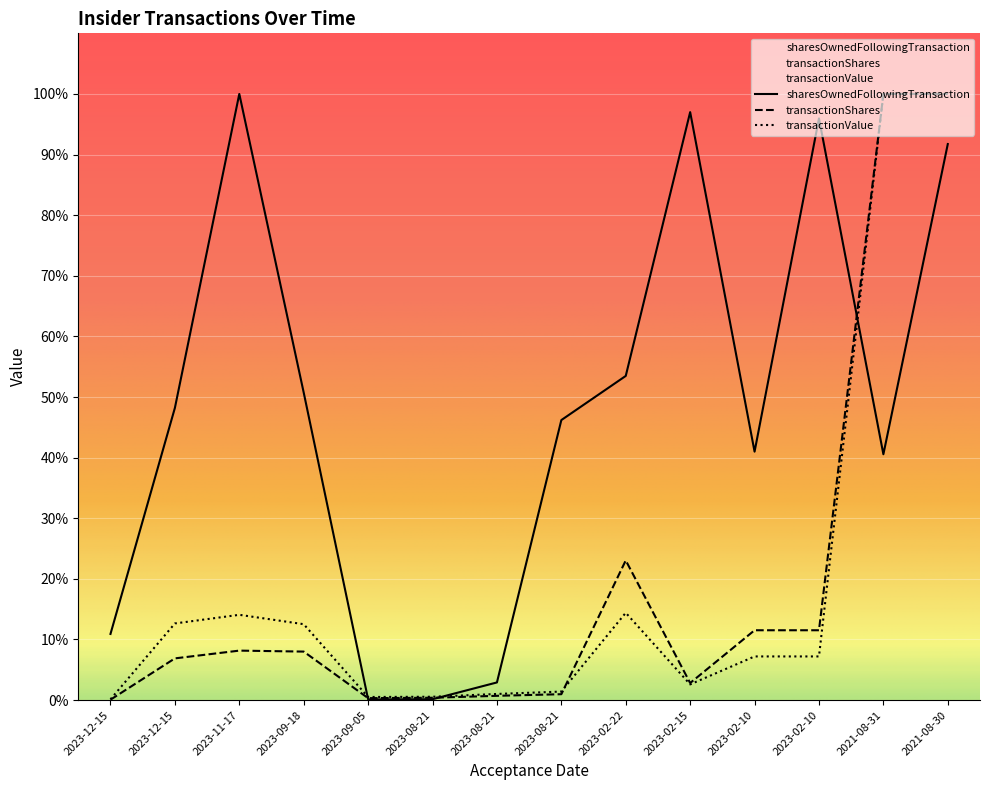

Reading left to right, what are all the values shown in this chart?

transactionShares: 5441.9	585000.7	693838.0	680233.4	27209.3	32651.2	59860.5	82444.3	1959072.1	239393.2	979536.0	979536.0	8502917.0	8502917.0
transactionValue: 10883.7	1074904.8	1196190.4	1064612.8	43364.9	46528.0	85845.5	119346.9	1224420.0	219980.7	612210.0	612210.0	8502917.0	8502917.0
sharesOwnedFollowingTransaction: 927742.0	4098531.0	8502917.0	4313531.0	10000.0	12000.0	247440.0	3927945.0	4547281.0	8247917.0	3485000.0	8159935.0	3448315.0	7799935.0